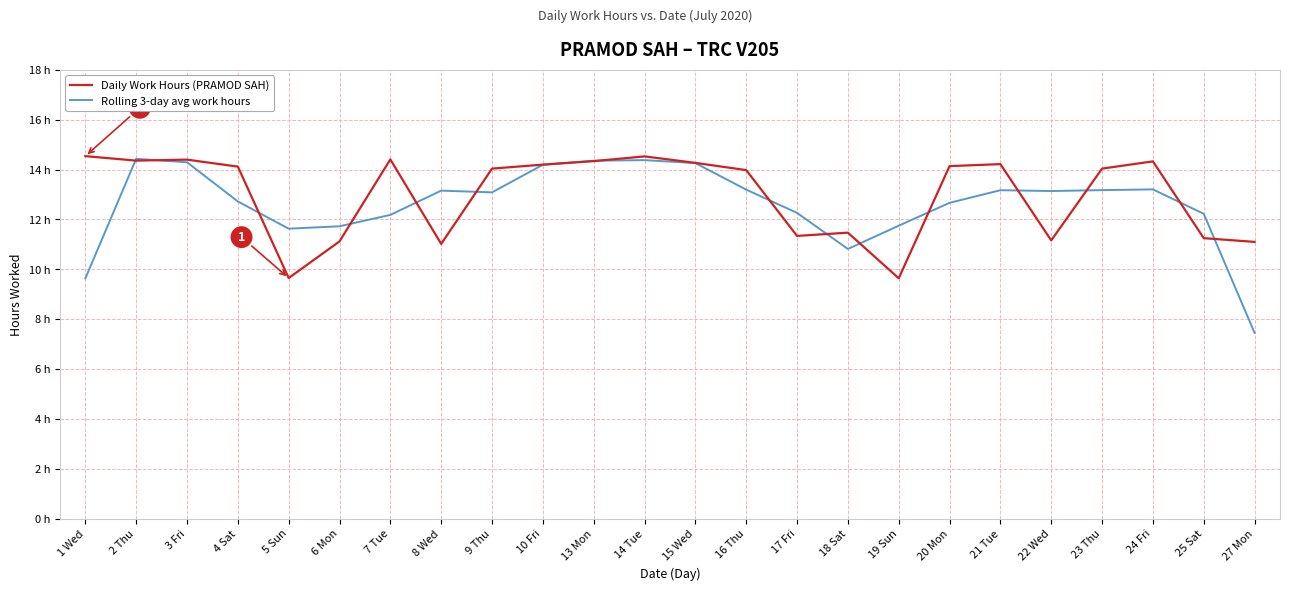

Reading right to left, transcribe all the data shown in this chart.

Daily Work Hours (PRAMOD SAH): 27 Mon=11.1	25 Sat=11.2	24 Fri=14.3	23 Thu=14.0	22 Wed=11.2	21 Tue=14.2	20 Mon=14.1	19 Sun=9.6	18 Sat=11.5	17 Fri=11.3	16 Thu=14.0	15 Wed=14.3	14 Tue=14.5	13 Mon=14.3	10 Fri=14.2	9 Thu=14.0	8 Wed=11.0	7 Tue=14.4	6 Mon=11.1	5 Sun=9.7	4 Sat=14.1	3 Fri=14.4	2 Thu=14.4	1 Wed=14.5
Rolling 3-day avg work hours: 27 Mon=7.4	25 Sat=12.2	24 Fri=13.2	23 Thu=13.2	22 Wed=13.1	21 Tue=13.2	20 Mon=12.7	19 Sun=11.8	18 Sat=10.8	17 Fri=12.3	16 Thu=13.2	15 Wed=14.3	14 Tue=14.4	13 Mon=14.4	10 Fri=14.2	9 Thu=13.1	8 Wed=13.2	7 Tue=12.2	6 Mon=11.7	5 Sun=11.6	4 Sat=12.7	3 Fri=14.3	2 Thu=14.4	1 Wed=9.6